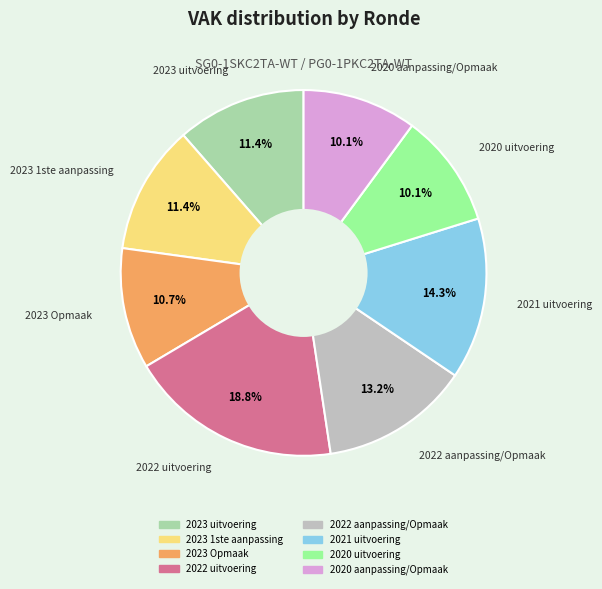

What is the ratio of the value at 2023 1ste aanpassing to the value at 2023 uitvoering?

1.0